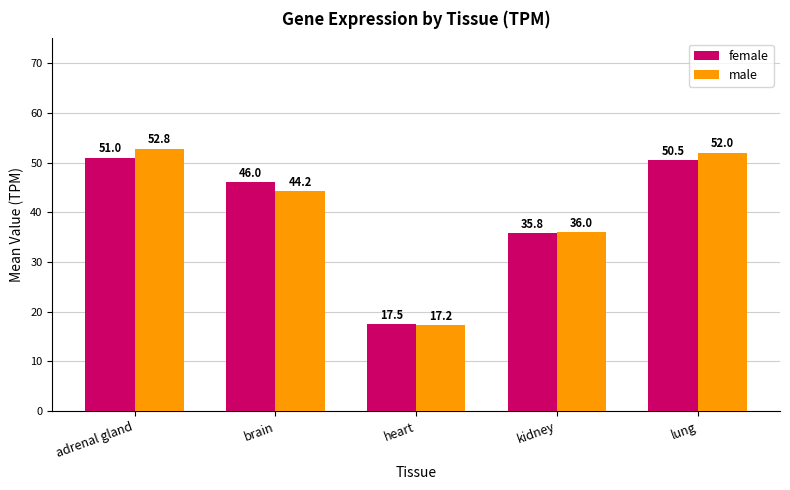

List the series in order of their overall mean, lowest first.

female, male